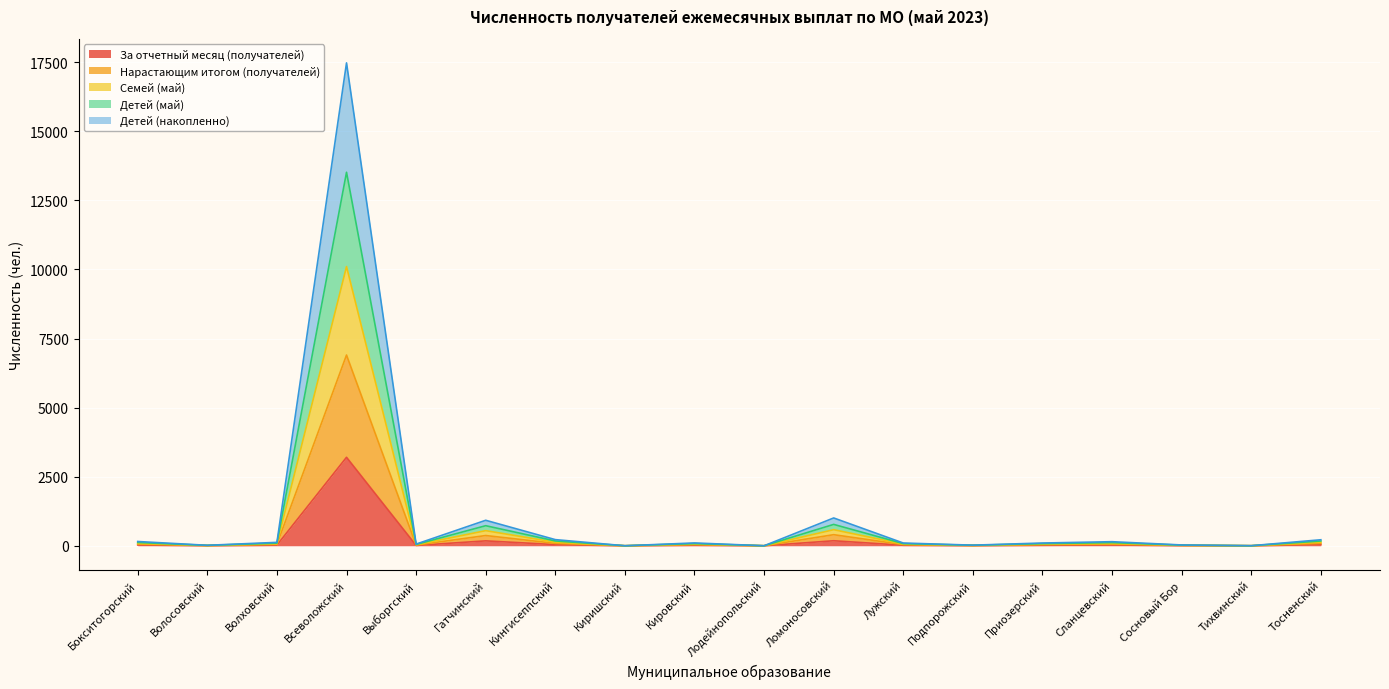

How many values in the Детей (май) series are below 79?

9